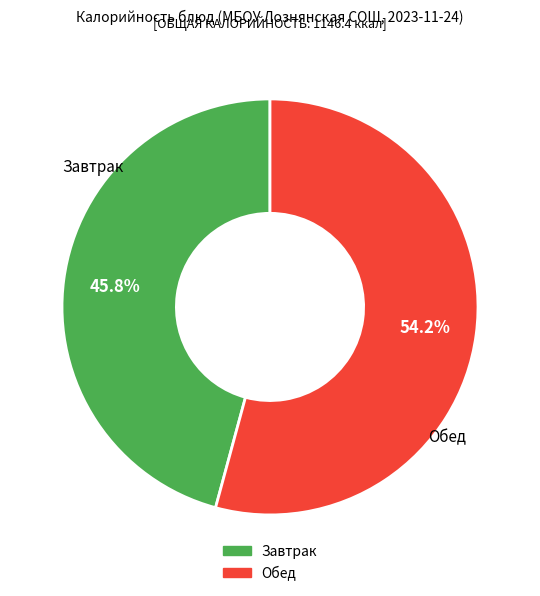

Is there any slice that represents more than half of the pie?

Yes